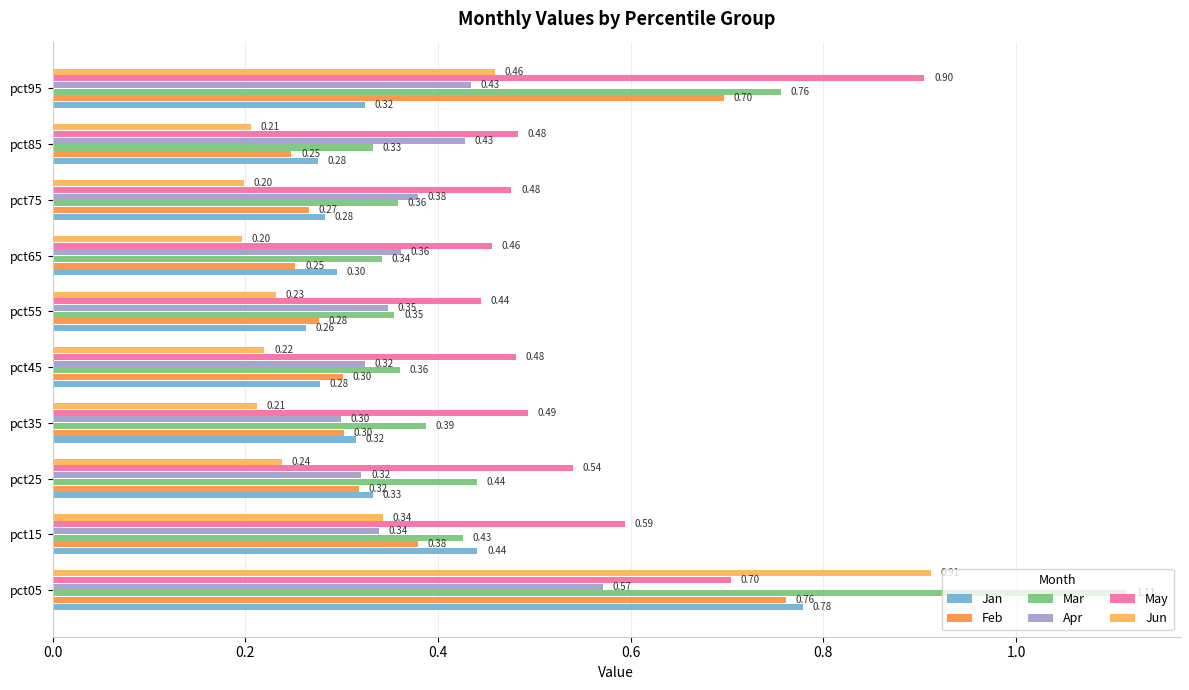

Where is Apr nearest to the value 0?

pct35